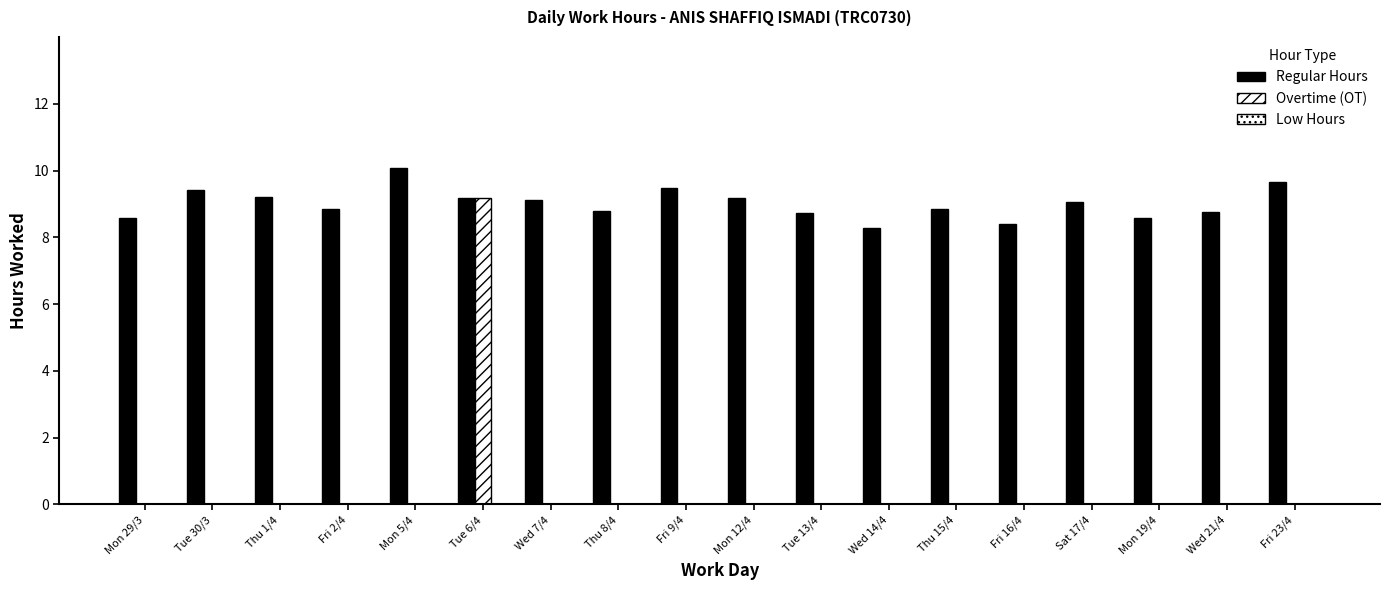

What is the highest value of the Overtime (OT) series?

9.2